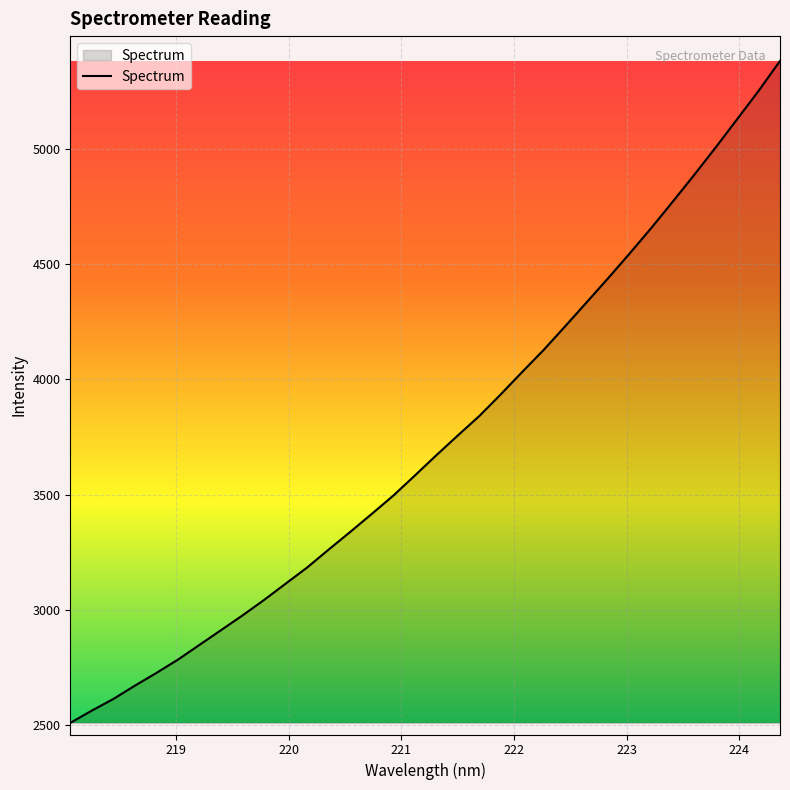

What is the minimum value shown in the chart?

2510.1